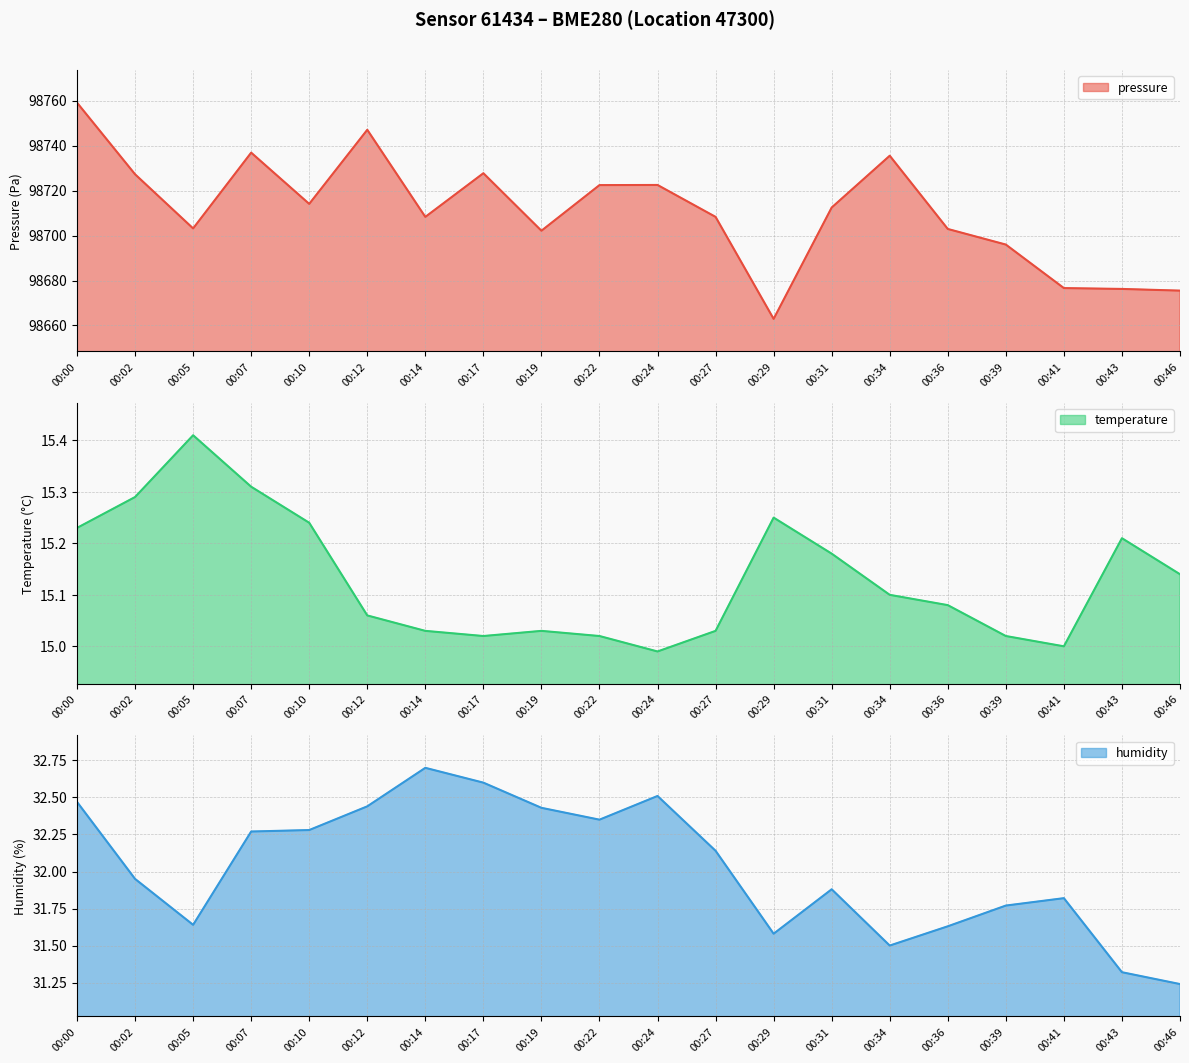

What is the value of the humidity point at the 4th from the left?

32.3